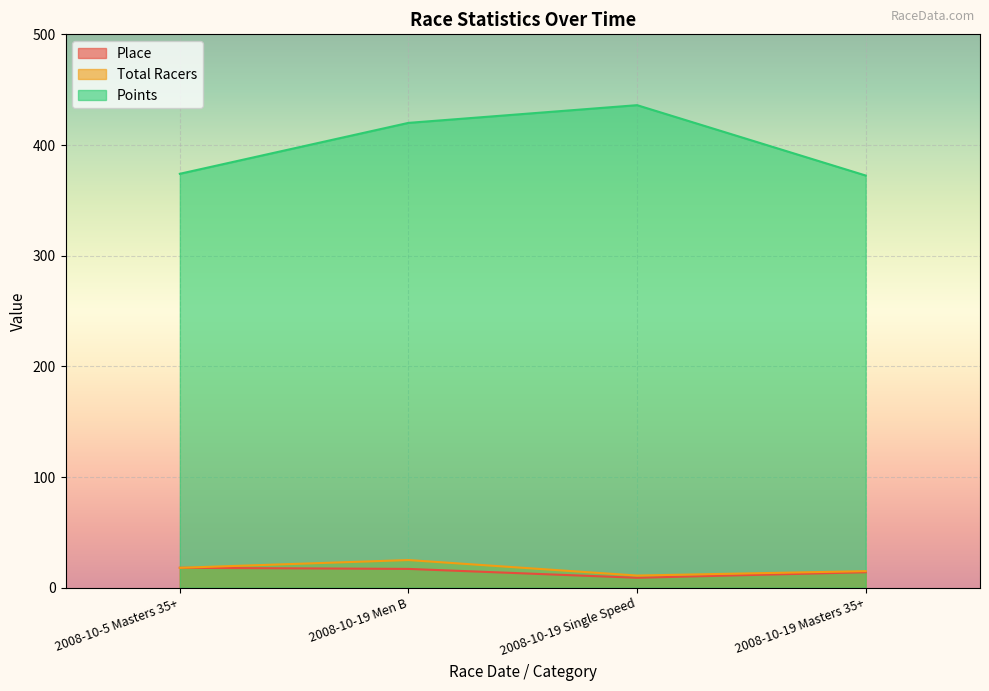

Reading left to right, extract all data points from this chart.

Place: 18.0	17.0	9.0	14.0
Total Racers: 18.0	25.0	11.0	15.0
Points: 374.0	420.0	436.0	372.4